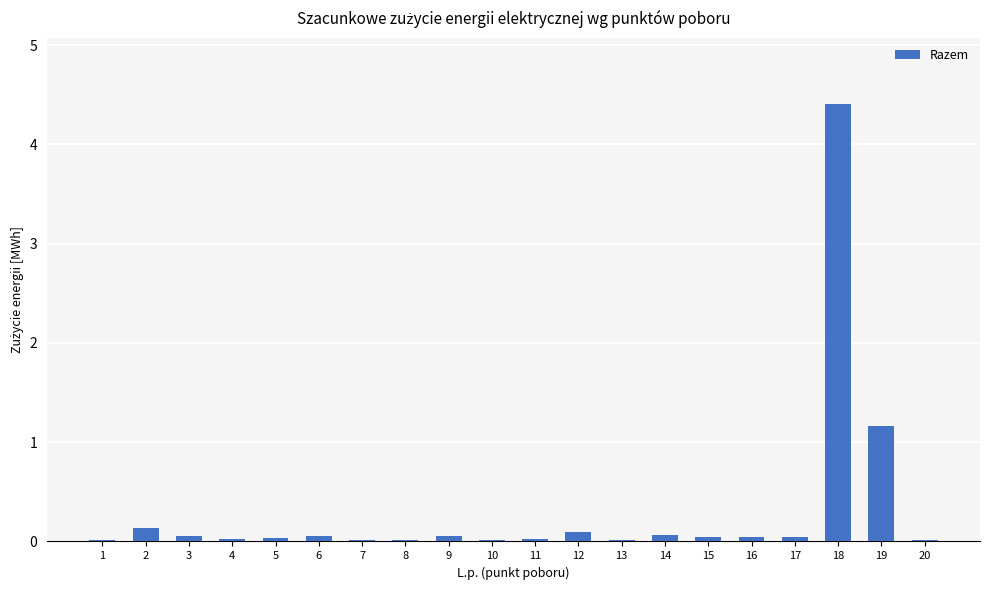

Are the bars horizontal?

No